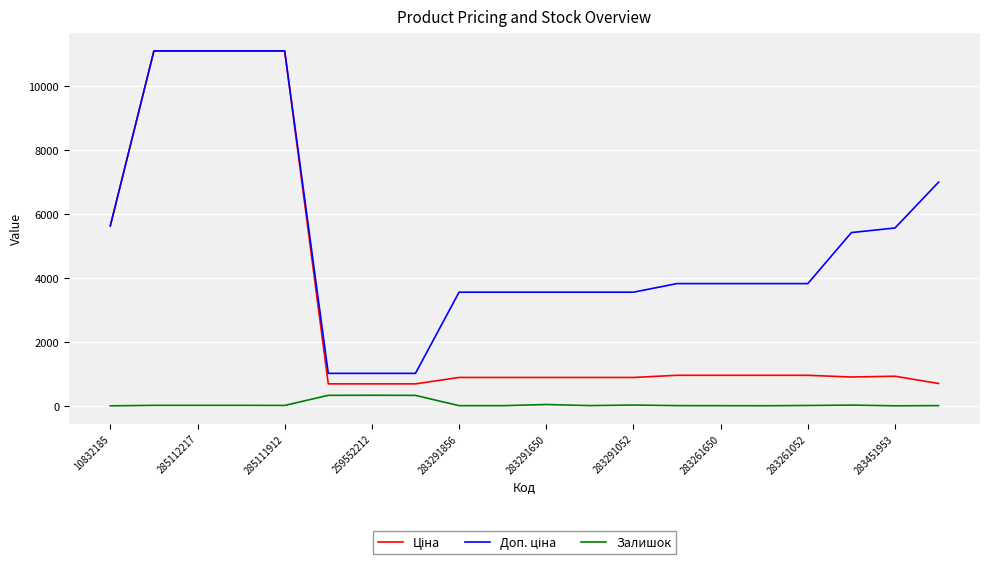

Does the chart have visible grid lines?

Yes